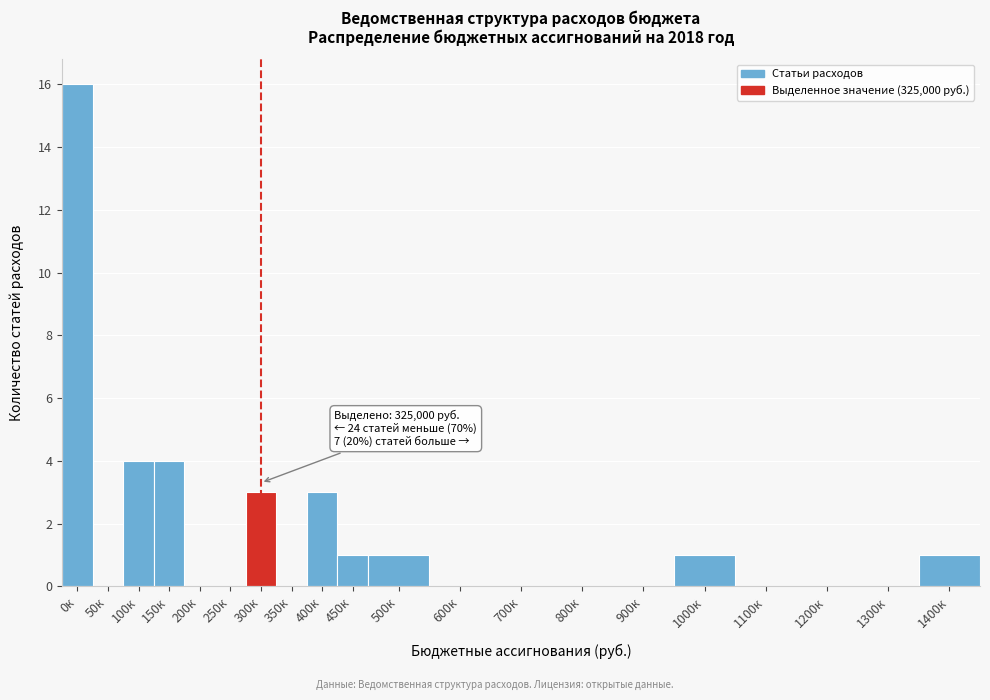

Reading left to right, extract all data points from this chart.

0к=16	50к=0	100к=4	150к=4	200к=0	250к=0	300к=3	350к=0	400к=3	450к=1	500к=1	600к=0	700к=0	800к=0	900к=0	1000к=1	1100к=0	1200к=0	1300к=0	1400к=1